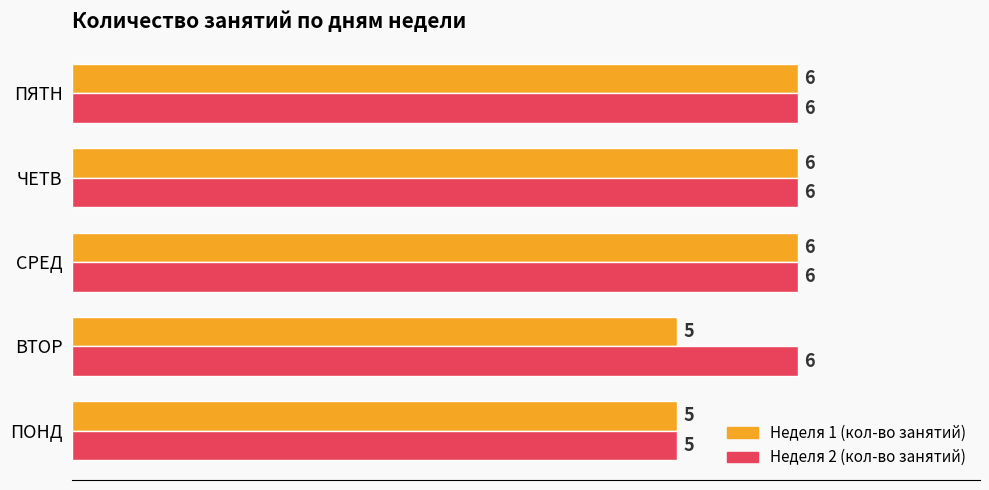

What is the total value across all series at ЧЕТВ?

12